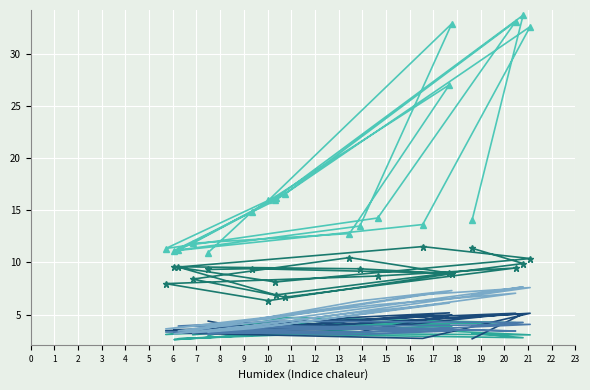

Rank the series at 15 from lowest to highest value.

Informisanje i komunikacije, Gradjevinarstvo, Finansijske djelatnosti, Poslovanje nekretninama, Vadjenje rude i kamena; Preradivacka ind., Trgovina; Saobracaj i skladistenje